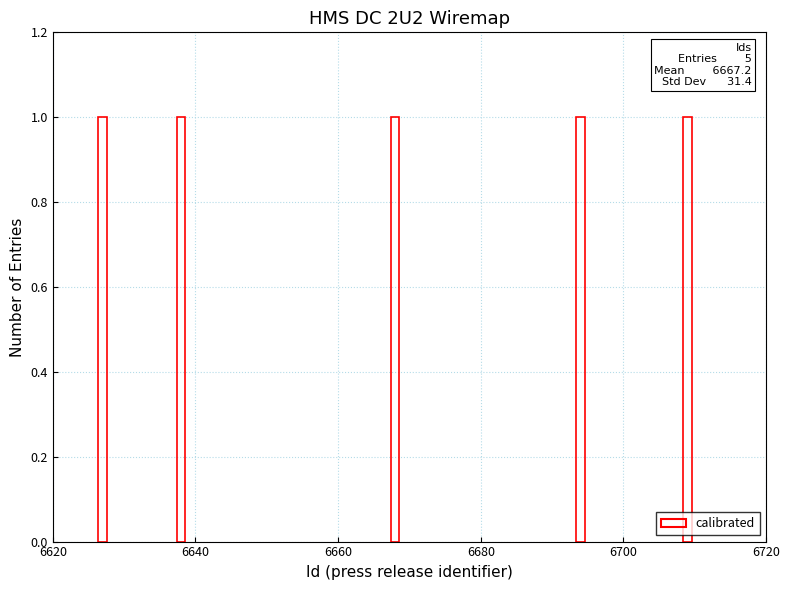

Rank the categories by value from highest to lowest.

6709, 6694, 6668, 6638, 6627